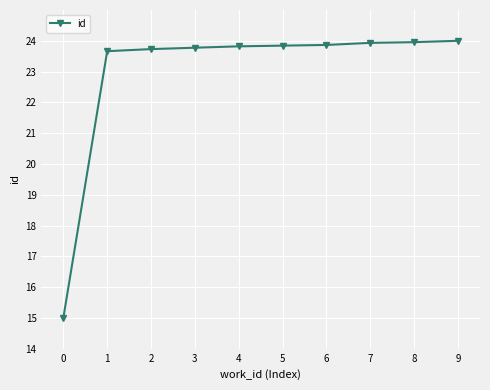

Does the chart have visible grid lines?

Yes